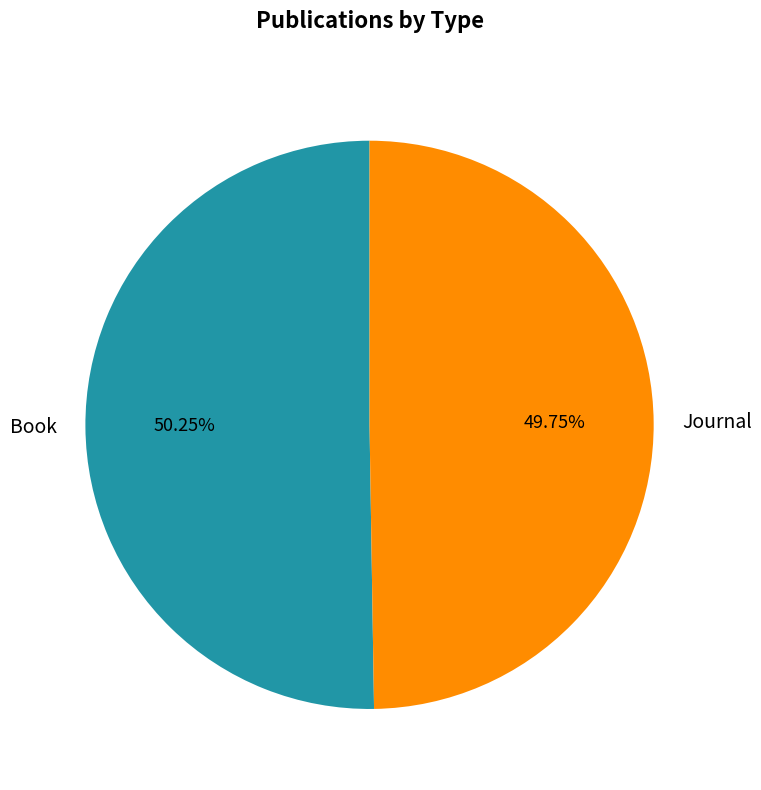

What is the ratio of the value at Book to the value at Journal?

1.0